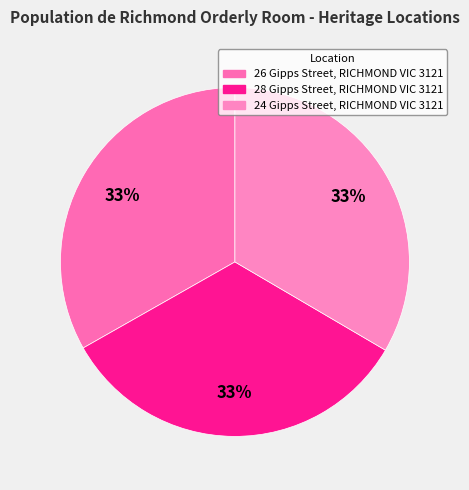

Is it true that 26 Gipps Street, RICHMOND VIC 3121 is 19% of the pie?

False